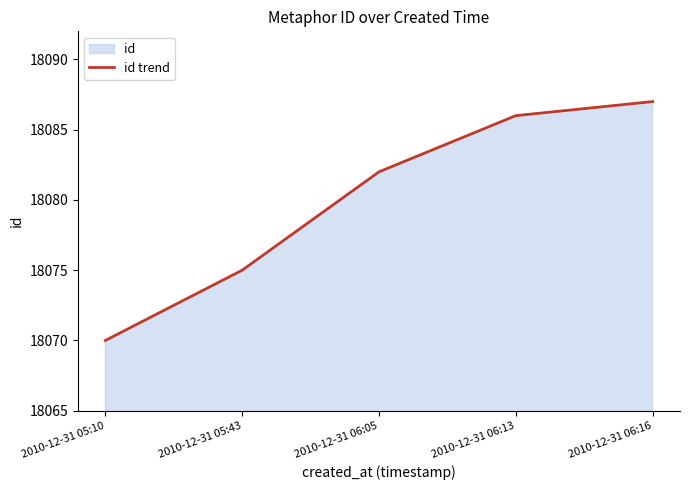

What is the maximum value shown in the chart?

18087